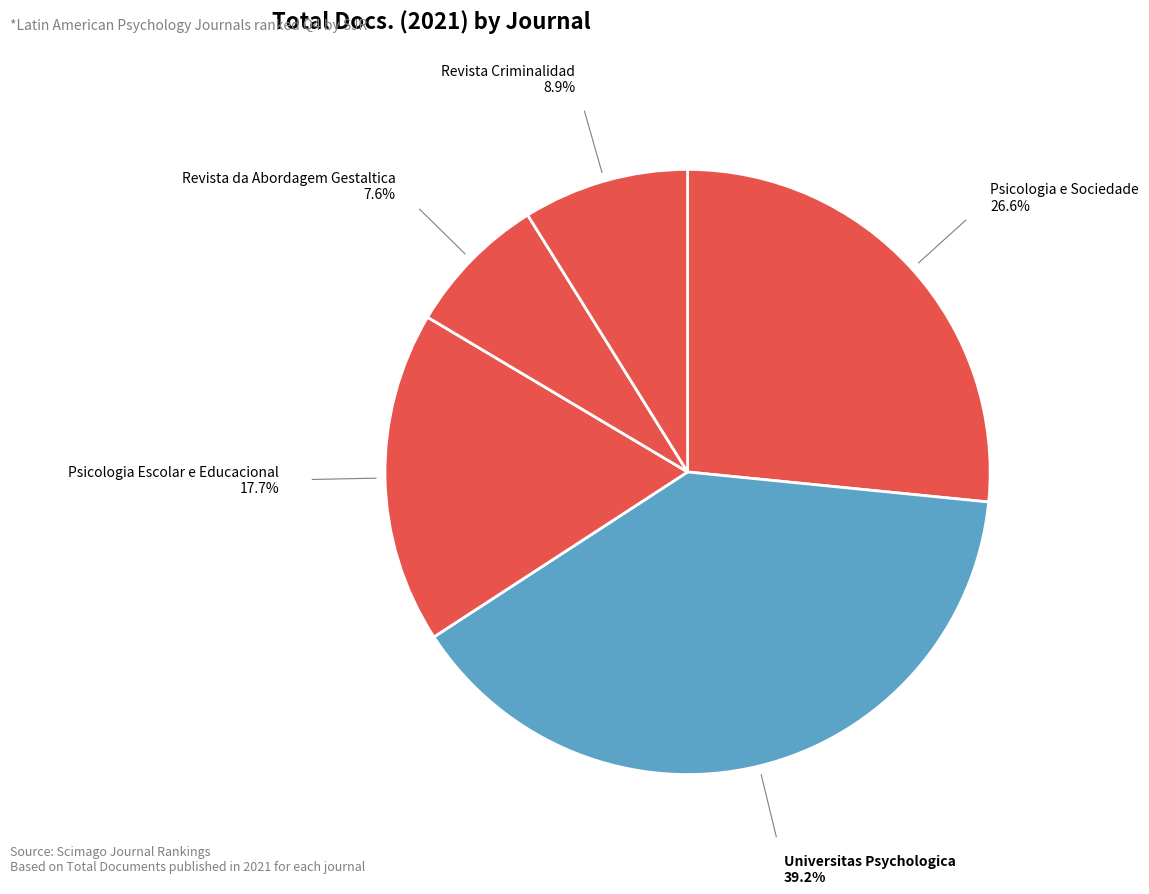

How many segments does this pie chart have?

5